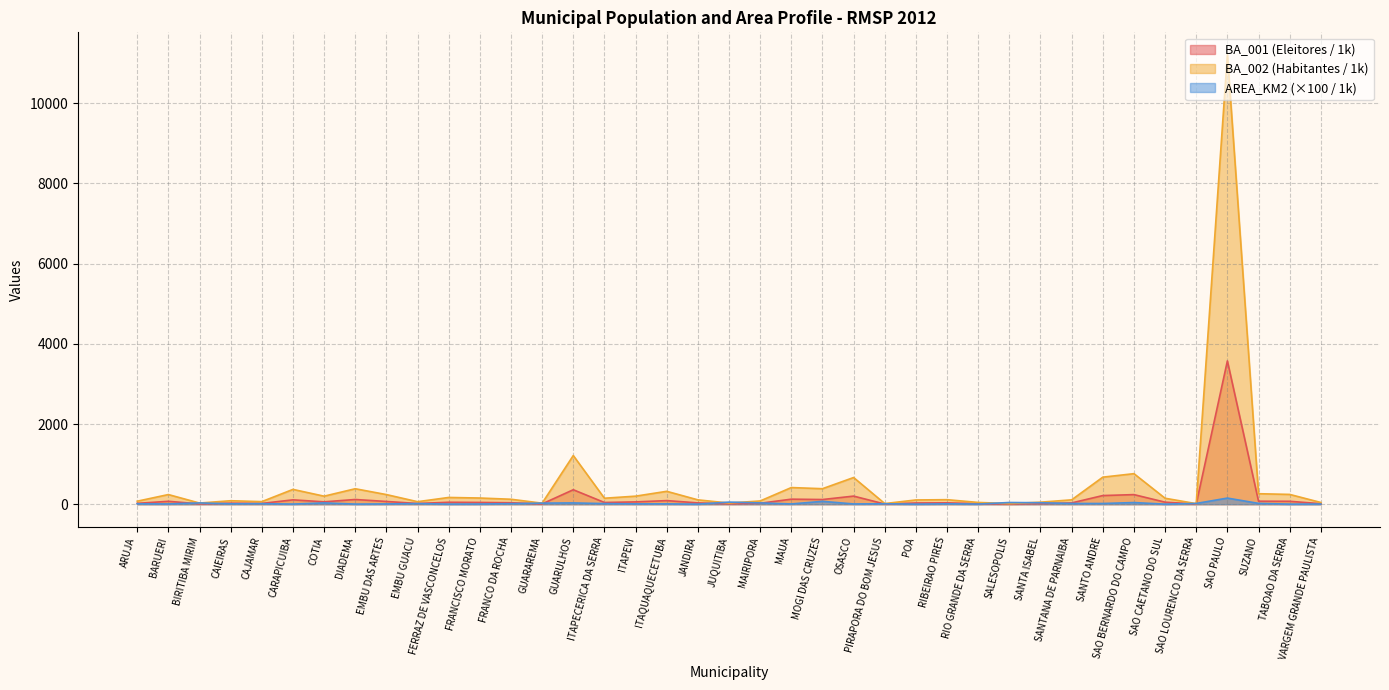

What is the total value across all series at FRANCISCO MORATO?

203.0